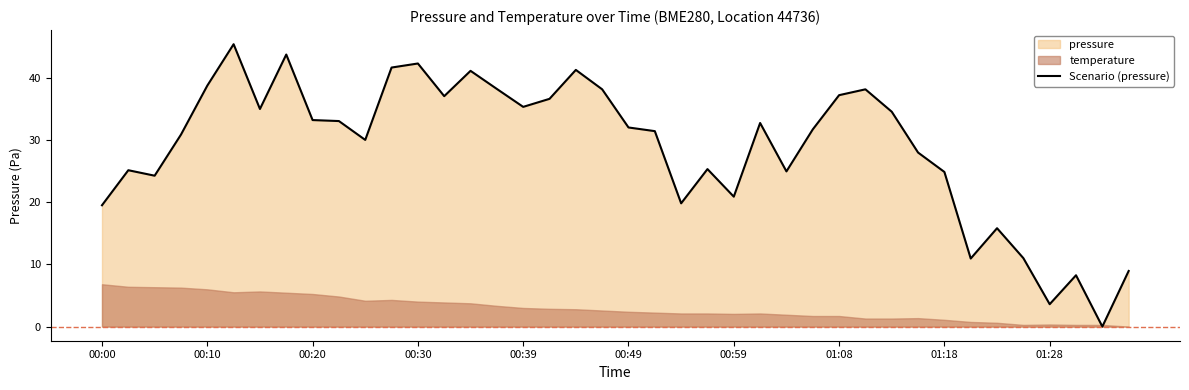

What is the change in value from 26 to 31?

+3.0